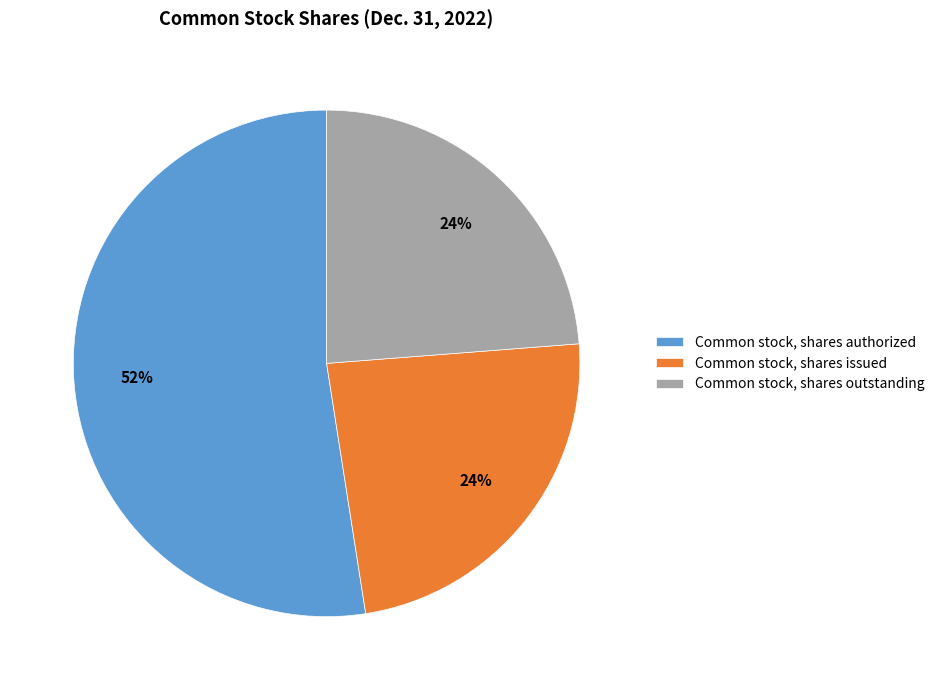

True or false: Common stock, shares outstanding accounts for 24% of the total.

True